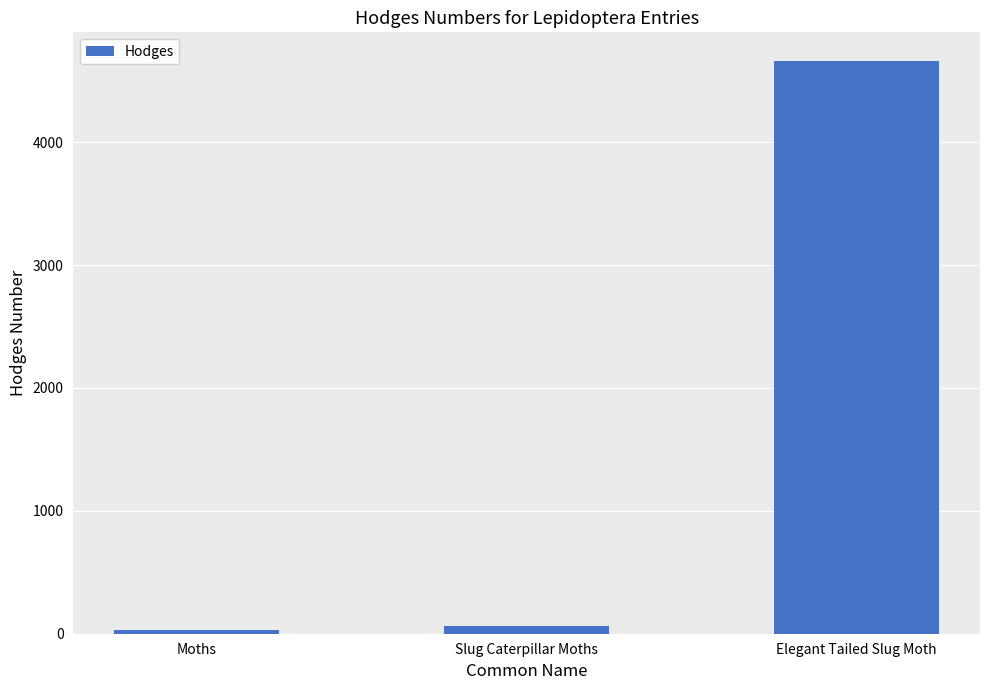

What is the greatest value displayed?

4661.0